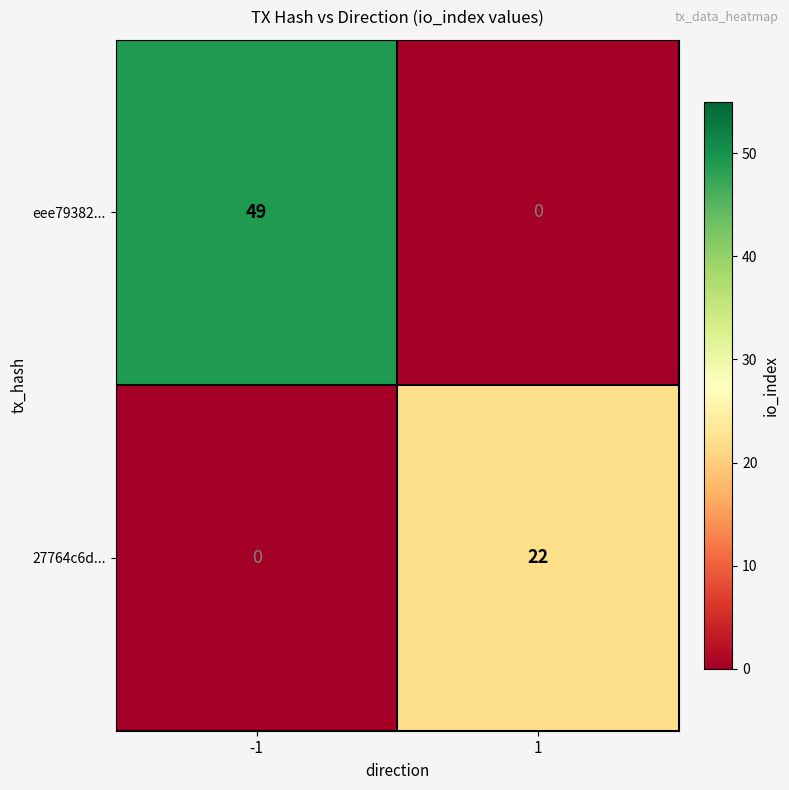

What is the approximate value of 27764c6d... at 1, to the nearest 5?

20